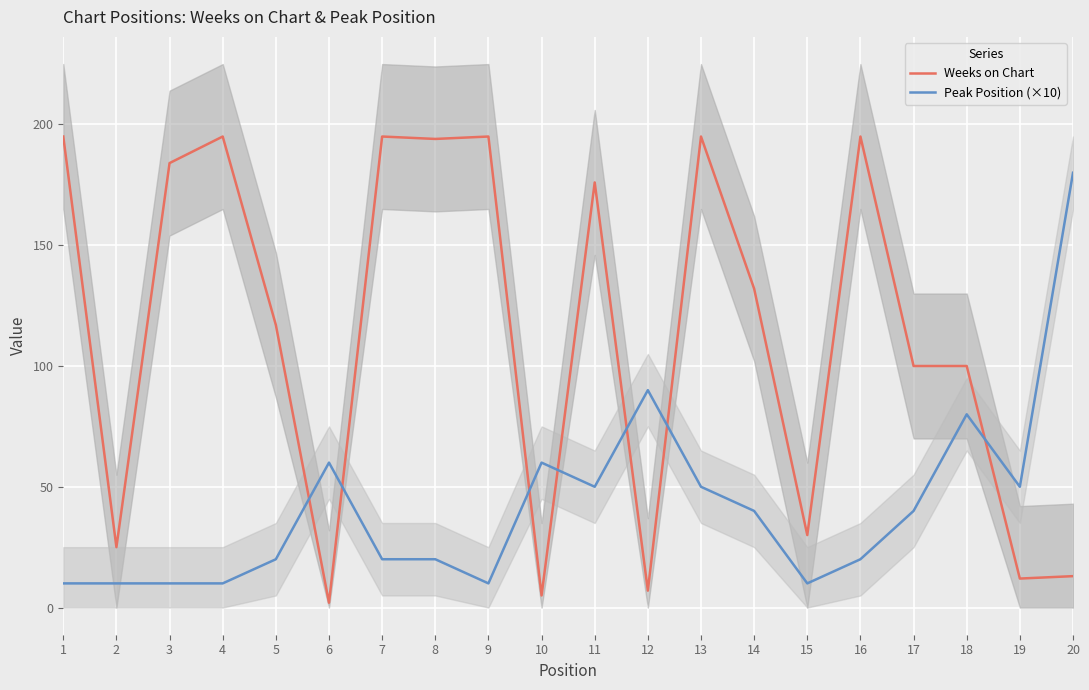

Which series has the widest spread of values?

Weeks on Chart